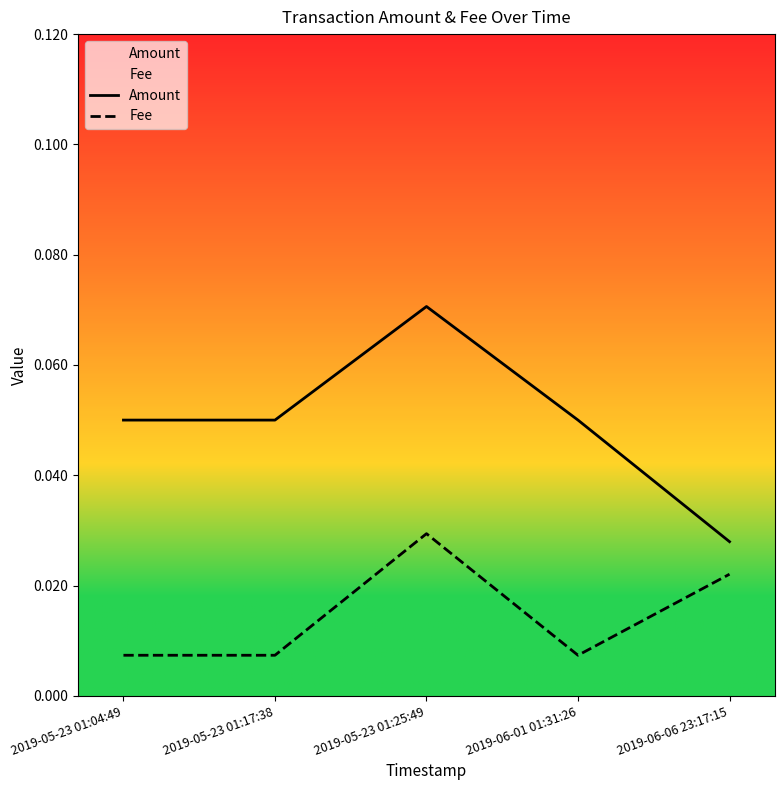

True or false: Amount and Fee intersect in this chart.

False